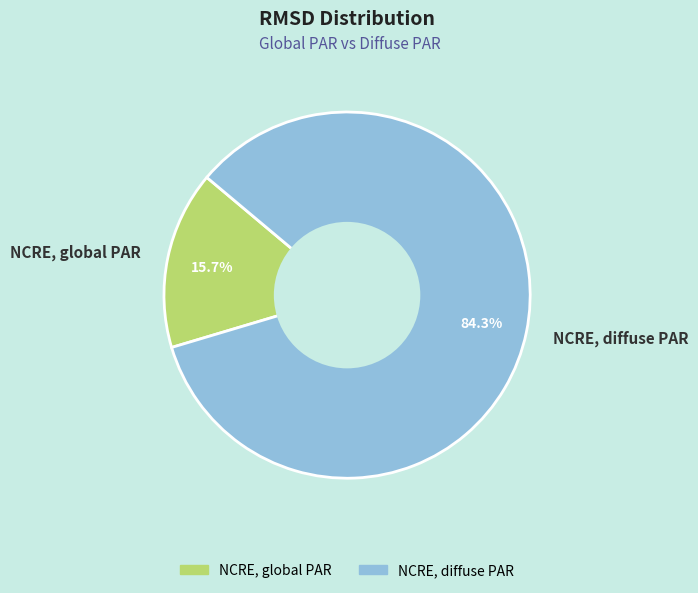

Combined, do NCRE, global PAR and NCRE, diffuse PAR account for over 50%?

Yes